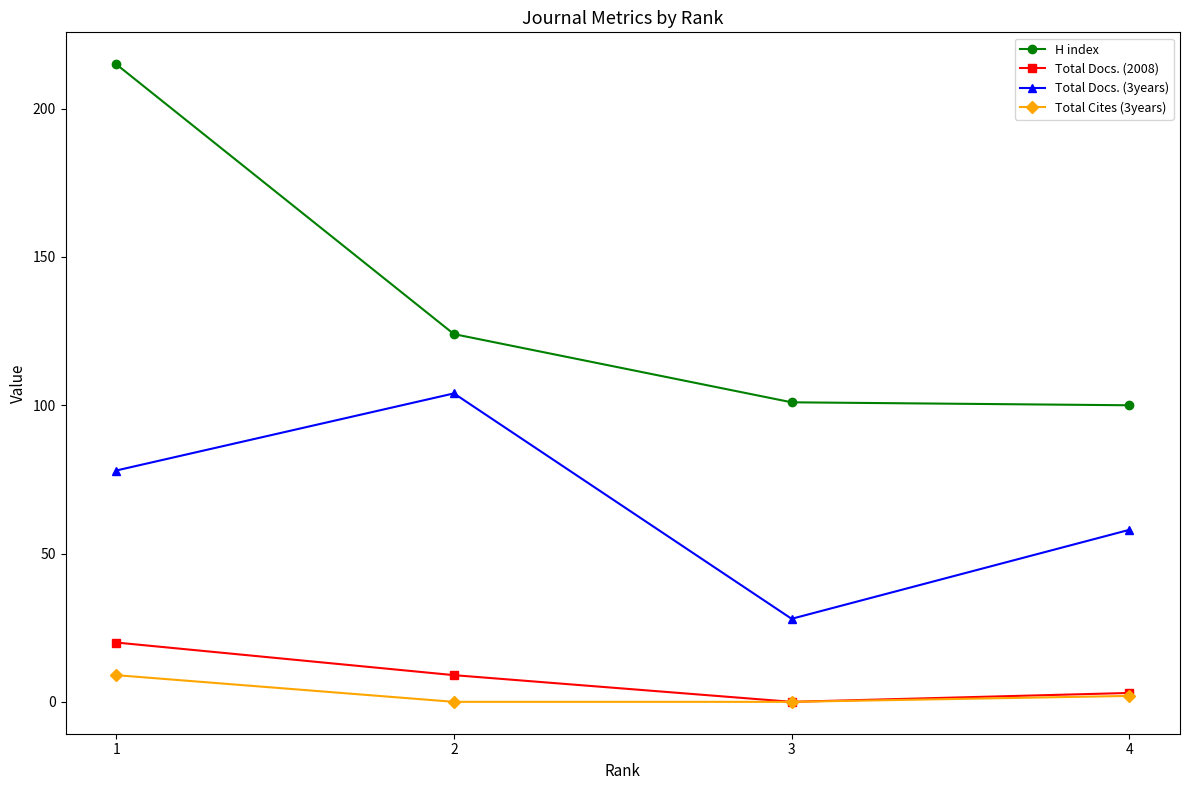

Which series has the largest range (max minus min)?

H index